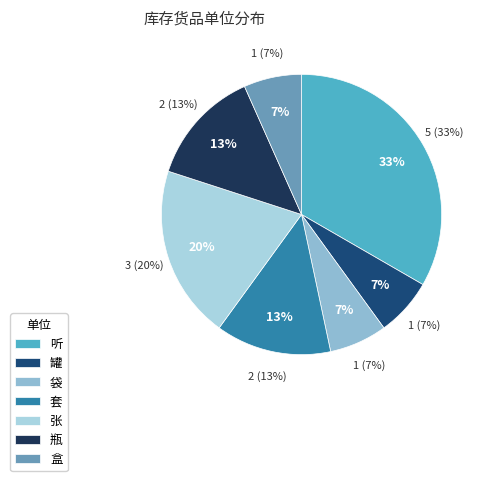

How many segments does this pie chart have?

7